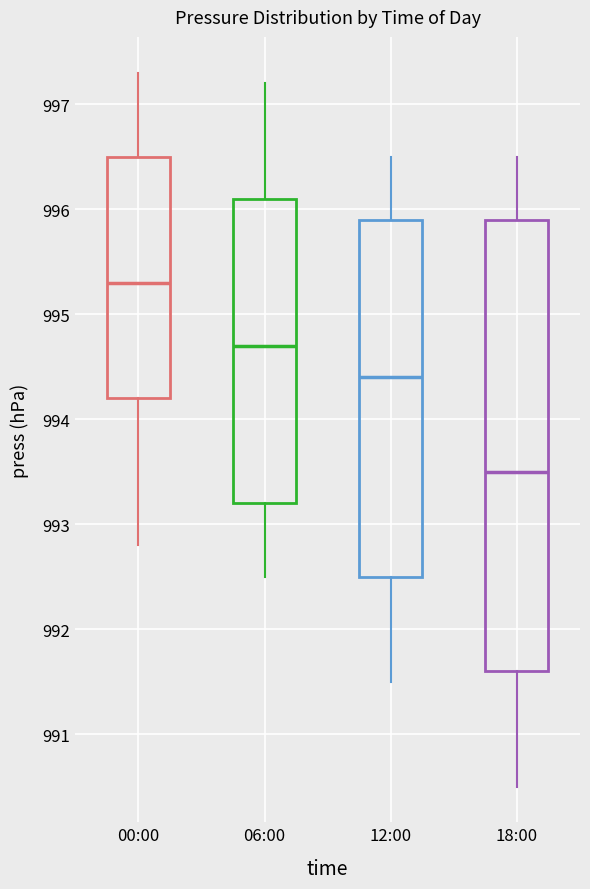

Where does the upper whisker of the box for 18:00 end on the y-axis? The values are not printed on the chart, so give them approximately, as read against the axis.

996.5